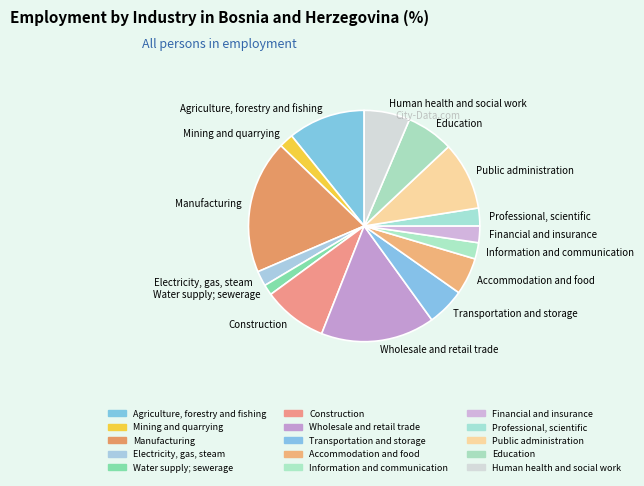

Combined, do Education and Information and communication account for over 50%?

No